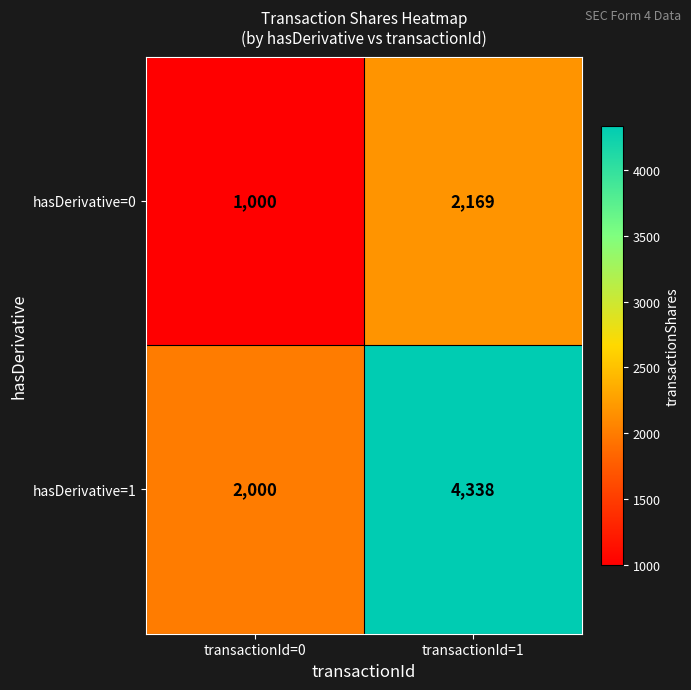

Which series changed the most between transactionId=0 and transactionId=1?

hasDerivative=1